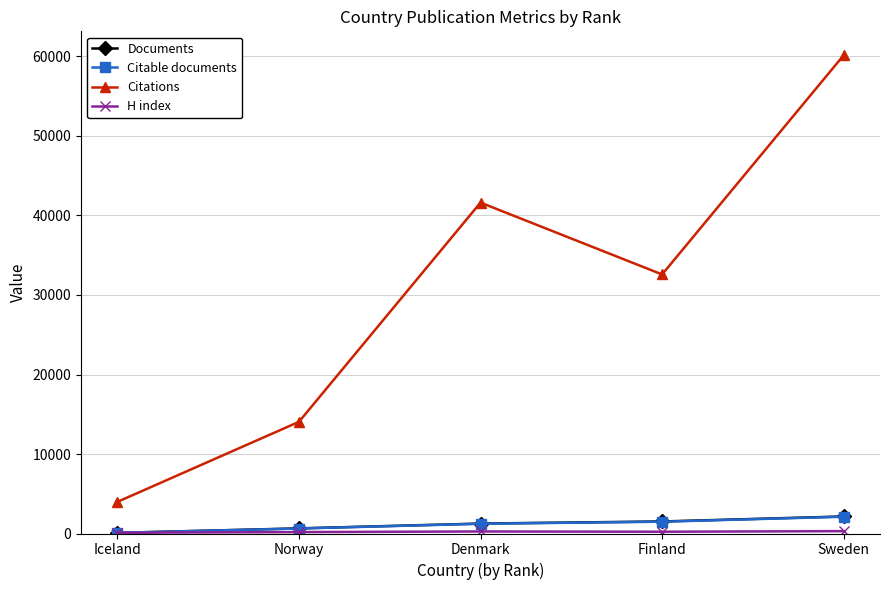

True or false: Documents has more than 2 points higher than both neighbors.

False